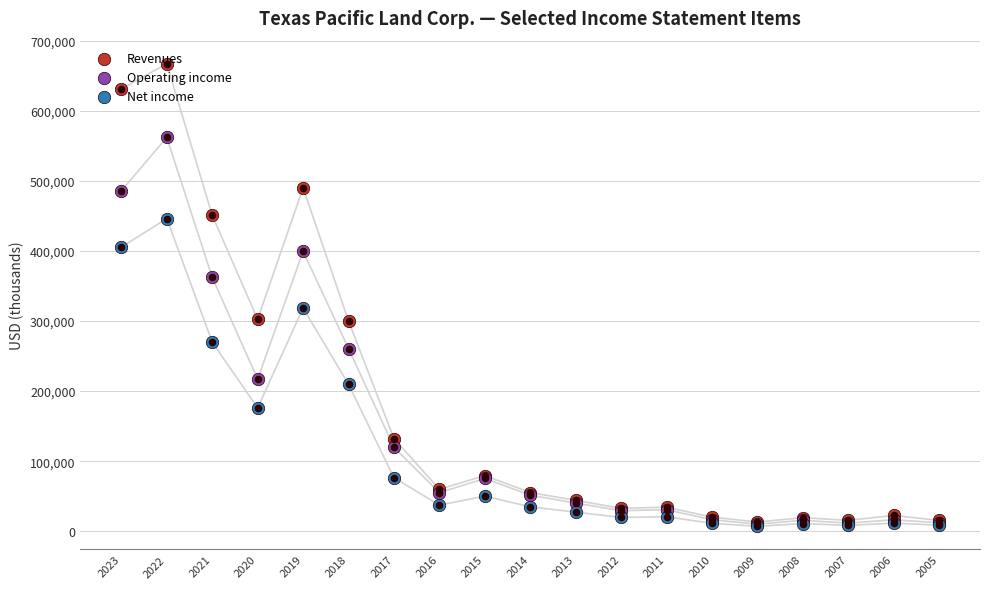

At which category is the sum across all series the highest?

2022